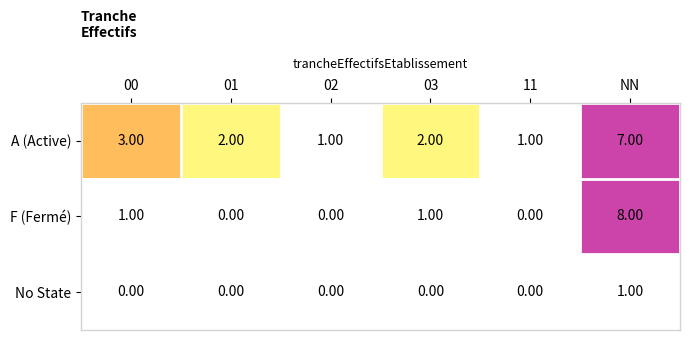

List the series in order of their overall mean, highest first.

A (Active), F (Fermé), No State